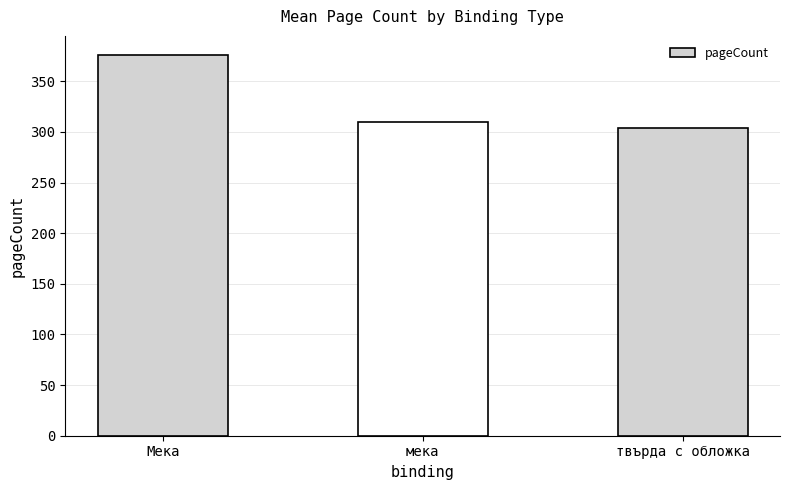

What is the label of the 3rd bar from the right?

Мека